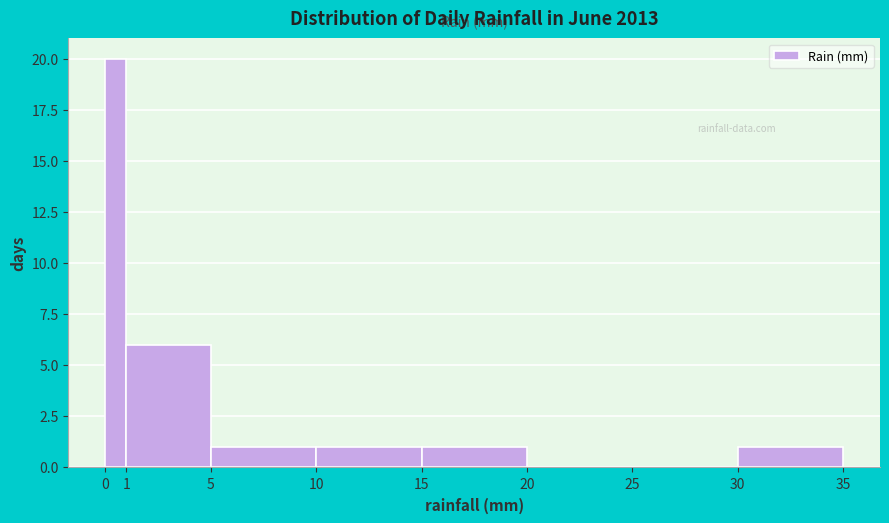

How tall is the bar that spans 0 to 1 on the x-axis? The values are not printed on the chart, so give them approximately, as read against the axis.

20